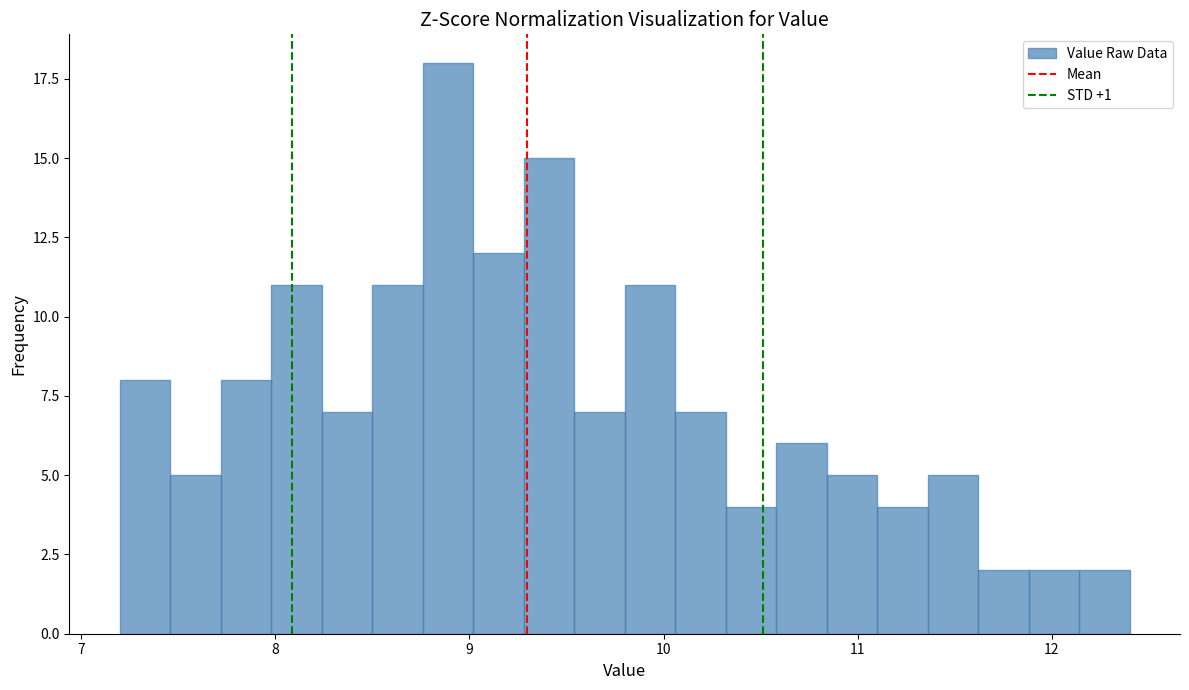

Around what value on the x-axis is the tallest bar? Give the approximate position of its centre, as read against the axis.

8.9